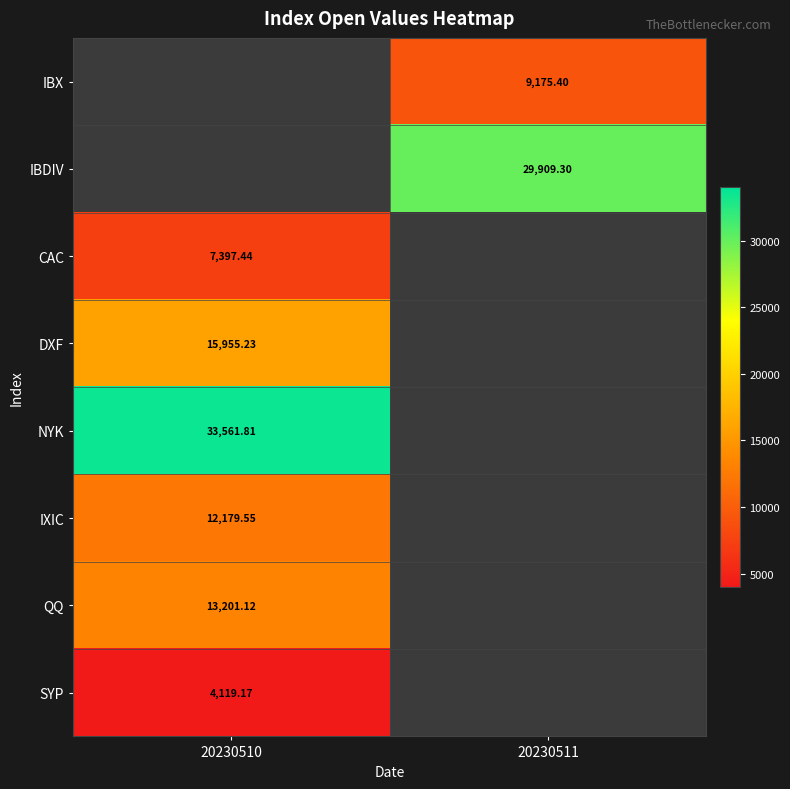

Which series has the largest total across all categories?

NYK